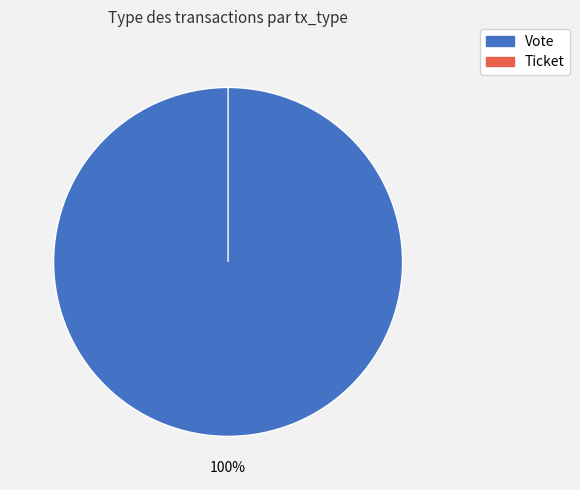

What is the total percentage of Vote and Ticket?

100.0%